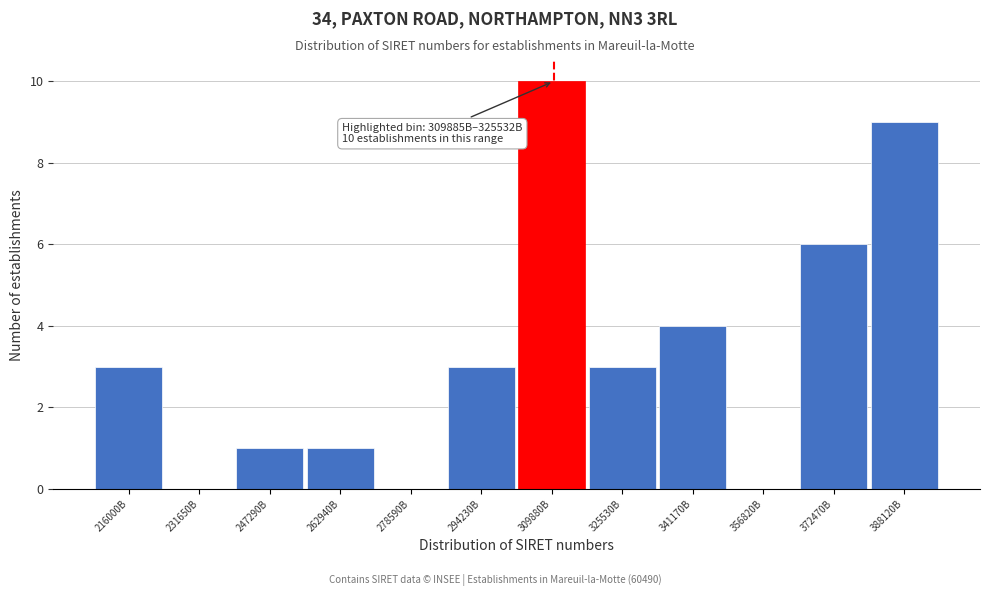

Reading left to right, list all the values displayed in this chart.

216000B=3	231650B=0	247290B=1	262940B=1	278590B=0	294230B=3	309880B=10	325530B=3	341170B=4	356820B=0	372470B=6	388120B=9